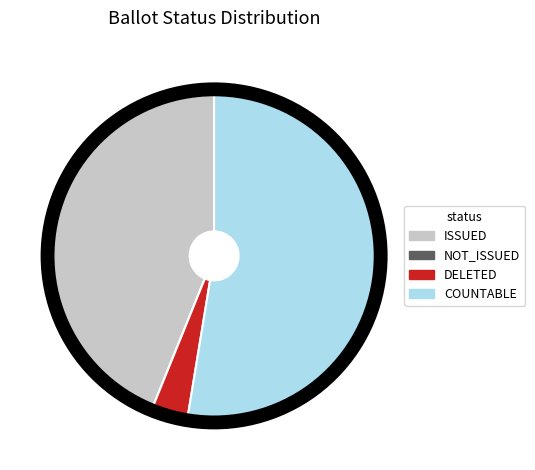

Combined, do ISSUED and DELETED account for over 50%?

No